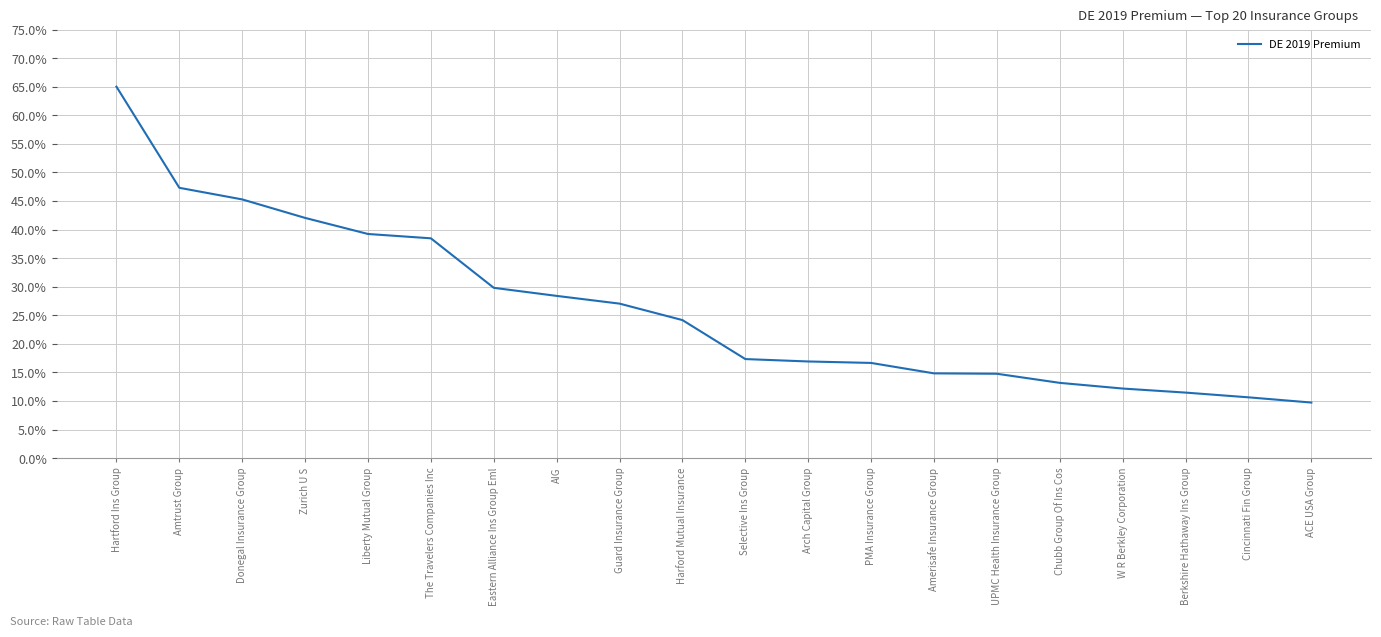

The value at AIG is 28.4. True or false?

True